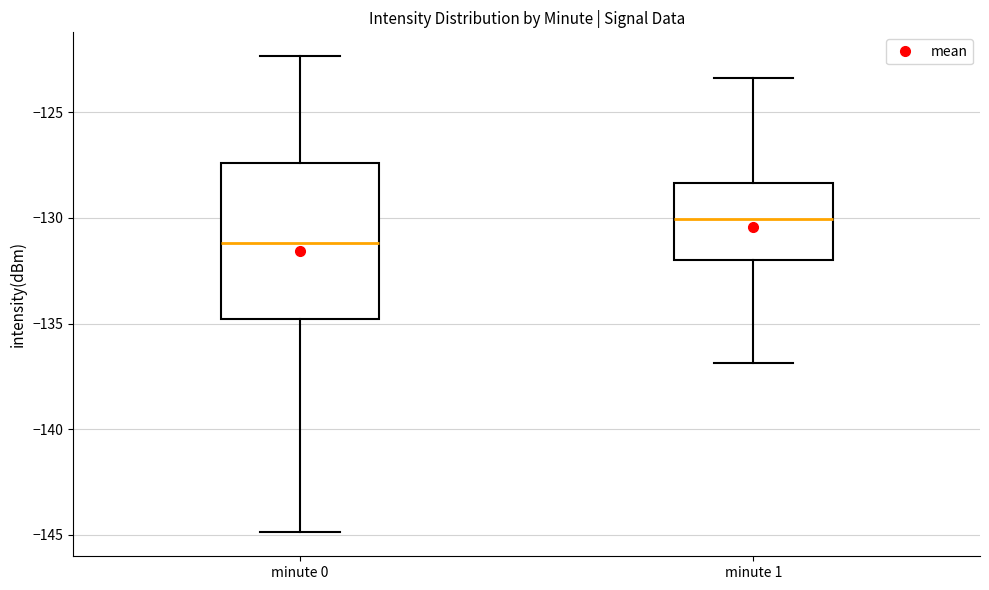

Reading left to right, read every box against the y-axis: the position of its median line, the range the box covers, and the ends of its whiskers. The values are not printed on the chart, so give them approximately, as read against the axis.

minute 0: median -131.0, box -135.0 to -127.5, whiskers -145.0 to -122.5
minute 1: median -130.0, box -132.0 to -128.5, whiskers -137.0 to -123.5